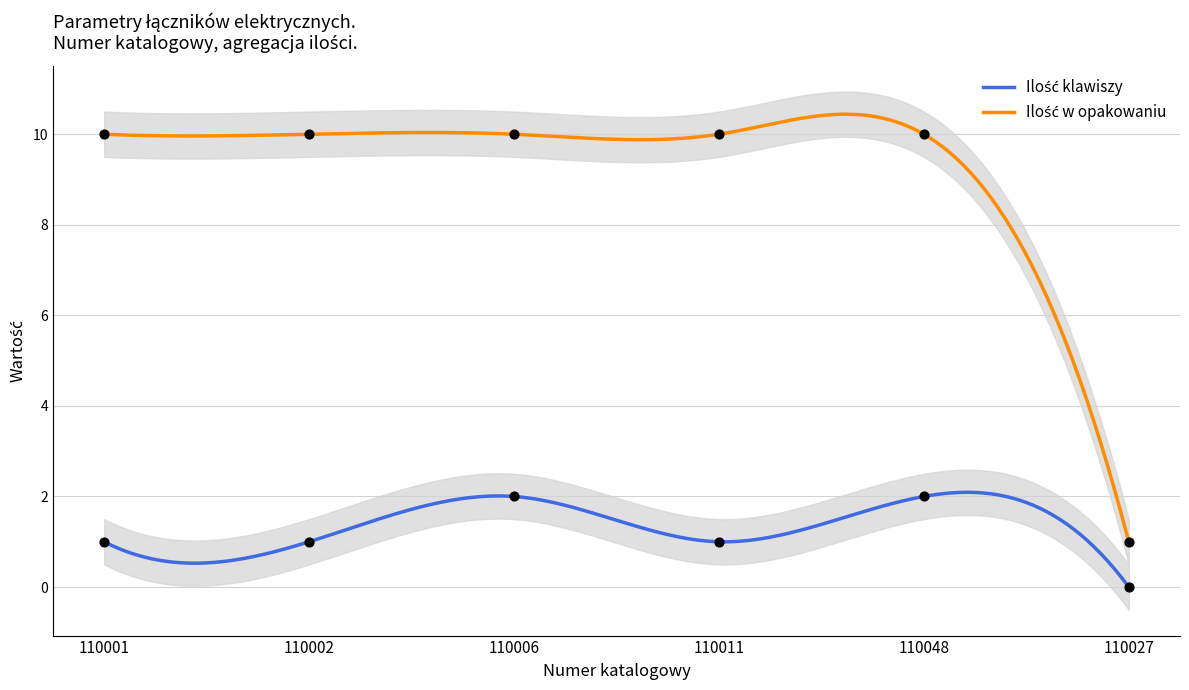

Which series contains the lowest Y value?

Ilość klawiszy